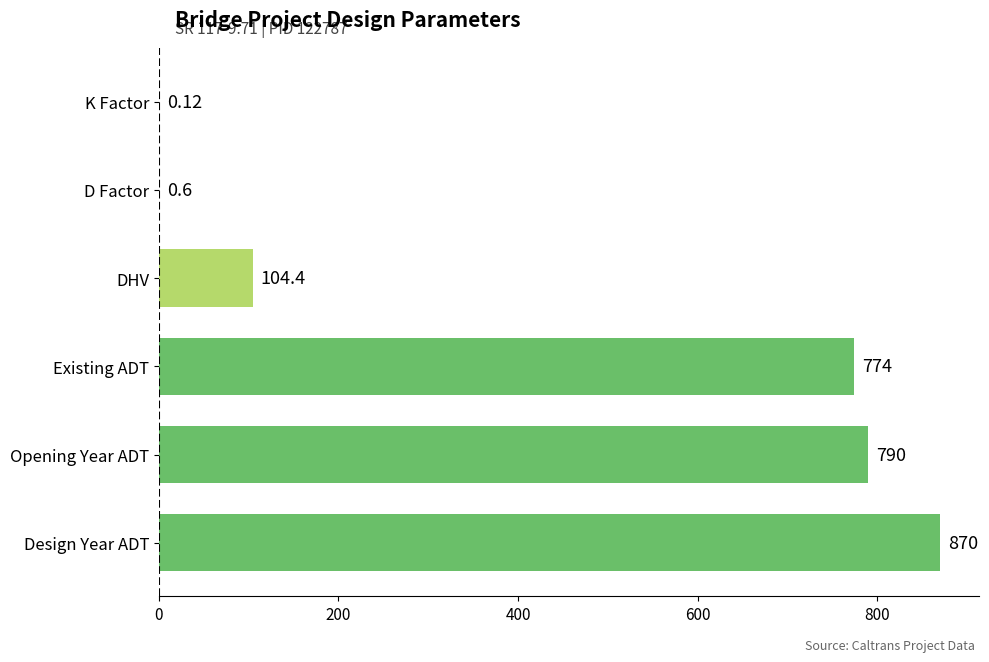

Which category has the highest value across all series?

Design Year ADT